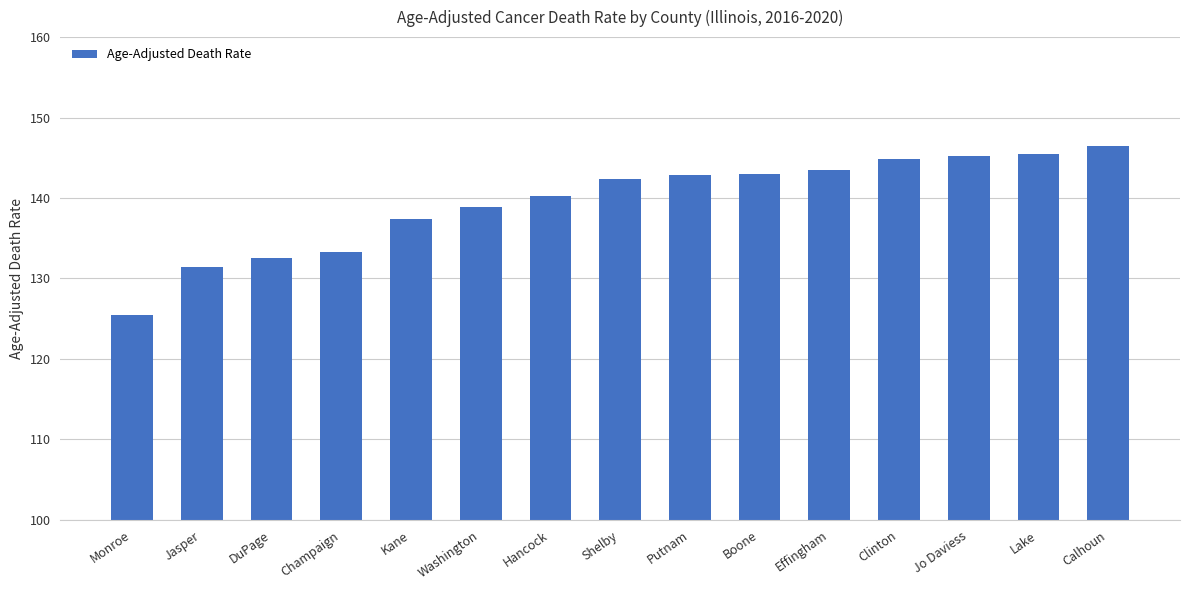

The value at Jasper is 131.4. True or false?

True